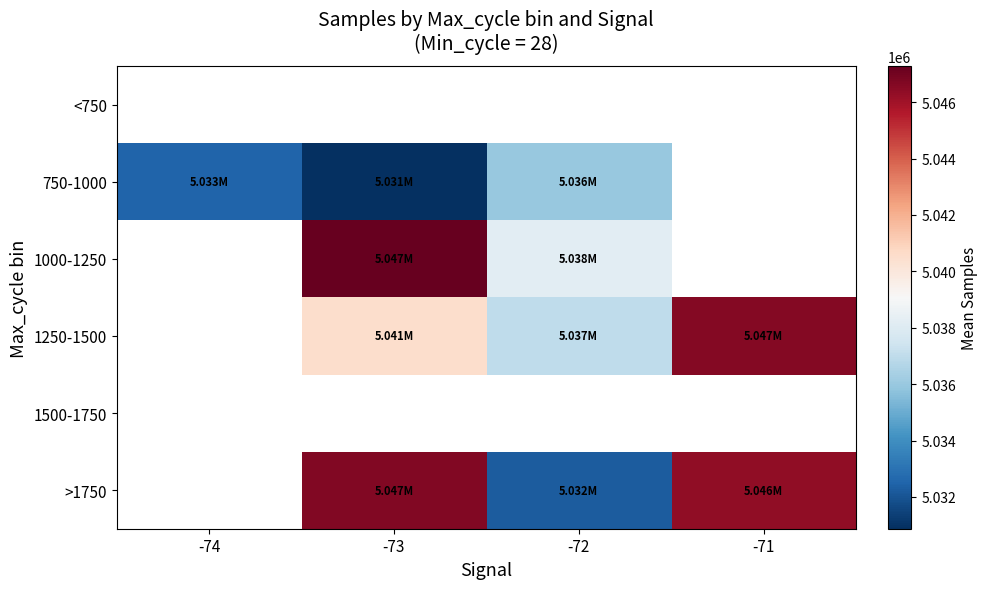

Between -74 and -72, which series saw the biggest shift?

750-1000